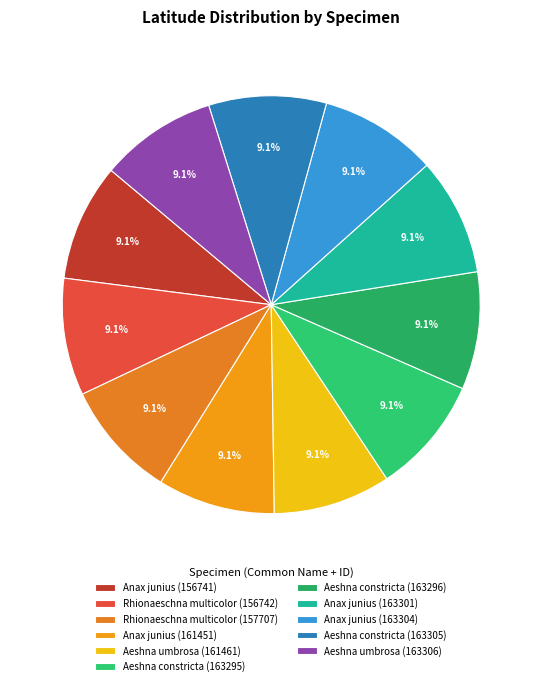

Rank the categories by value from lowest to highest.

Aeshna umbrosa (163306), Anax junius (156741), Rhionaeschna multicolor (156742), Anax junius (161451), Aeshna umbrosa (161461), Rhionaeschna multicolor (157707), Aeshna constricta (163295), Aeshna constricta (163296), Anax junius (163301), Anax junius (163304), Aeshna constricta (163305)